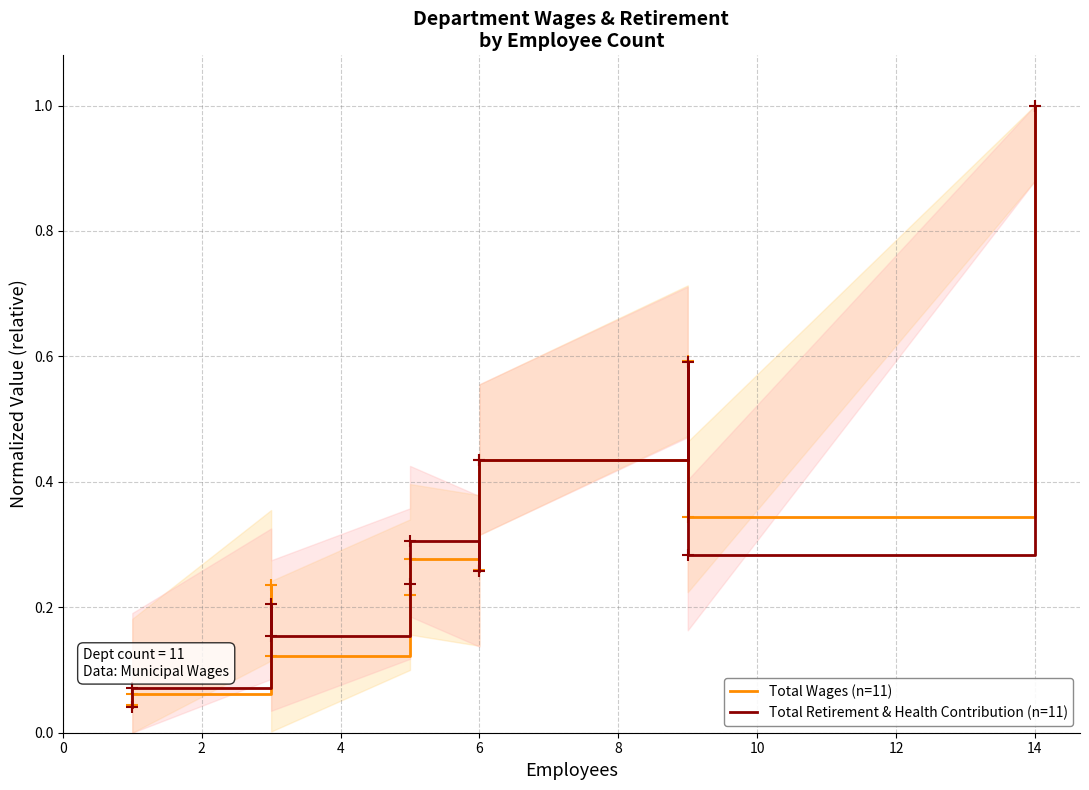

Reading right to left, transcribe all the data shown in this chart.

Total Wages (n=11): 1.0	0.3	0.6	0.4	0.3	0.3	0.2	0.1	0.2	0.1	0.0
Total Retirement & Health Contribution (n=11): 1.0	0.3	0.6	0.4	0.3	0.3	0.2	0.2	0.2	0.1	0.0